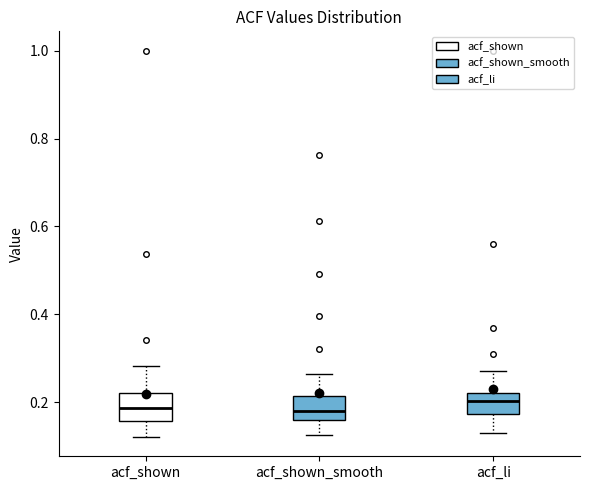

Reading left to right, transcribe this box plot: for each box, give where its median line is, the range the box spans, and where its two whiskers end, as read against the y-axis. The values are not printed on the chart, so give them approximately, as read against the axis.

acf_shown: median 0.18, box 0.16 to 0.22, whiskers 0.12 to 0.28
acf_shown_smooth: median 0.18, box 0.16 to 0.22, whiskers 0.12 to 0.26
acf_li: median 0.20, box 0.18 to 0.22, whiskers 0.14 to 0.28